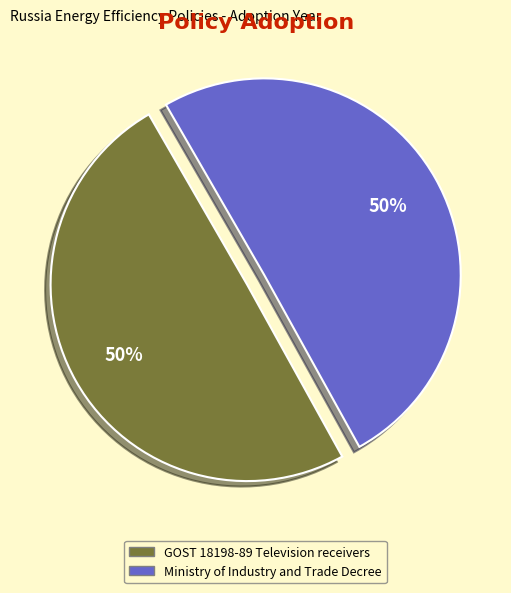

Is it true that GOST 18198-89 Television receivers is 50% of the pie?

True